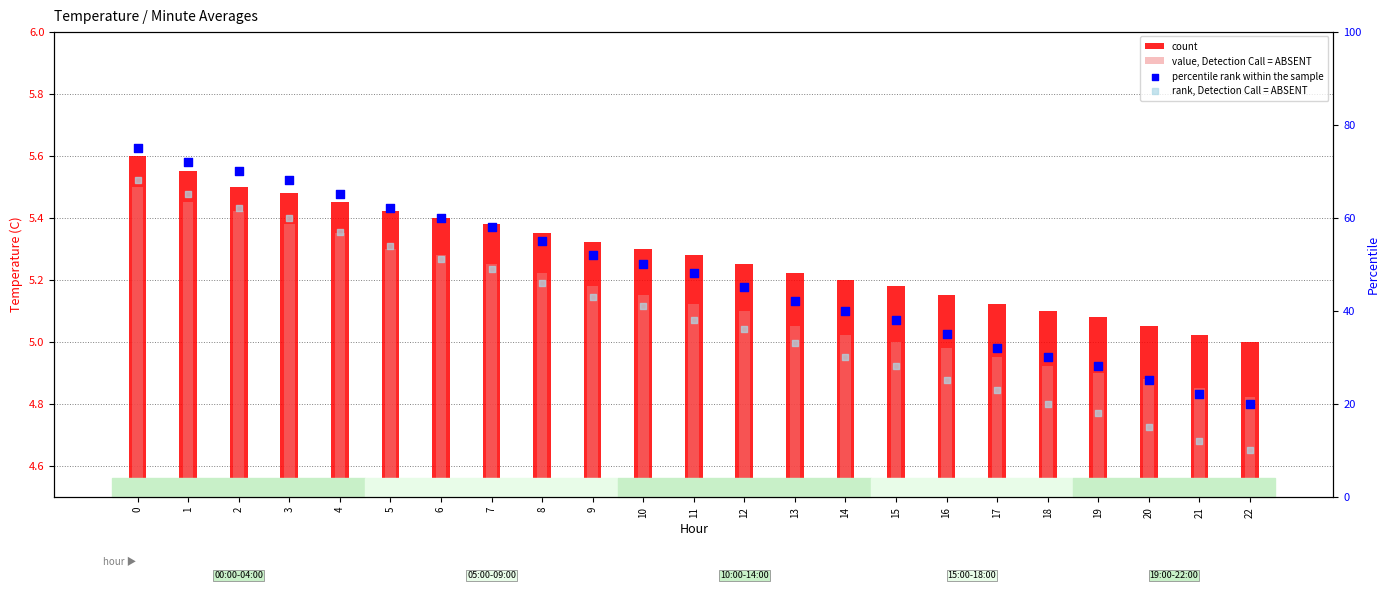

Is the value of value, Detection Call = ABSENT at 8 greater than the value of count at 9?

No